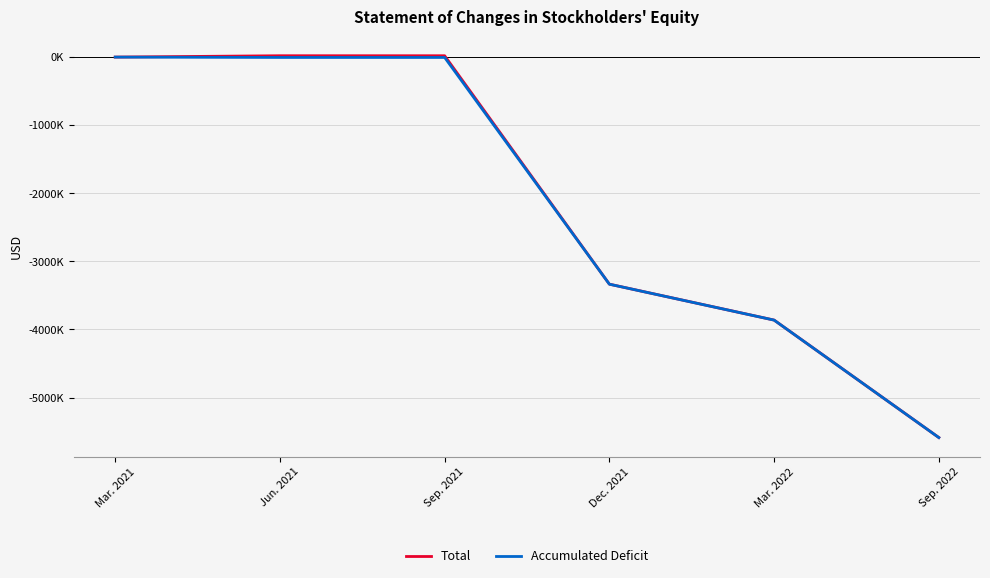

What position from the left is Mar. 2021?

1